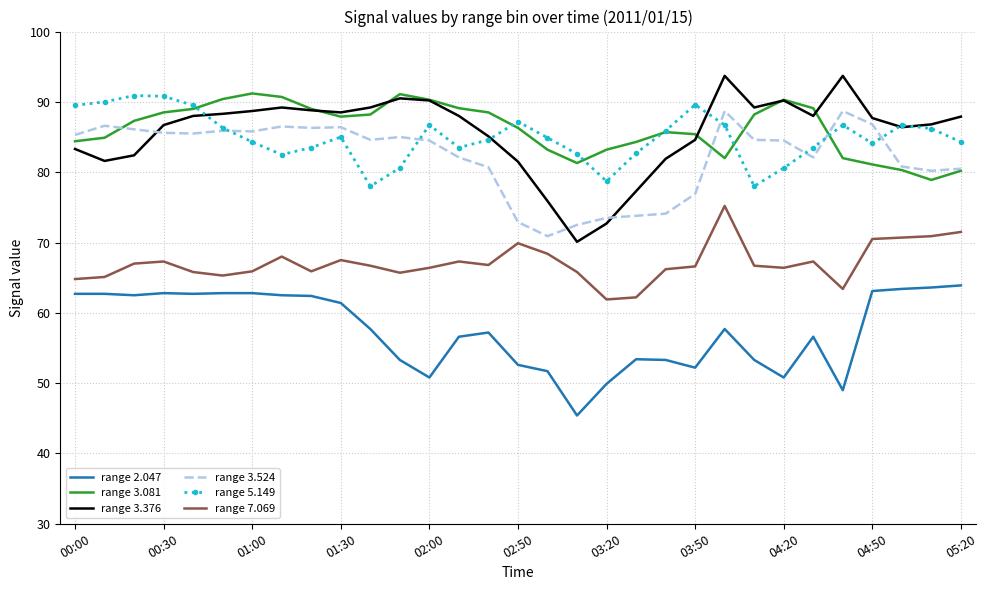

True or false: range 2.047 and range 5.149 cross at least once.

False